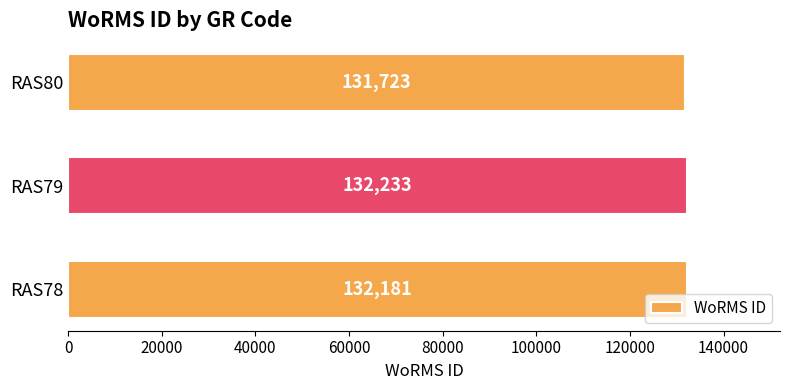

What is the change in value from RAS78 to RAS80?

-458